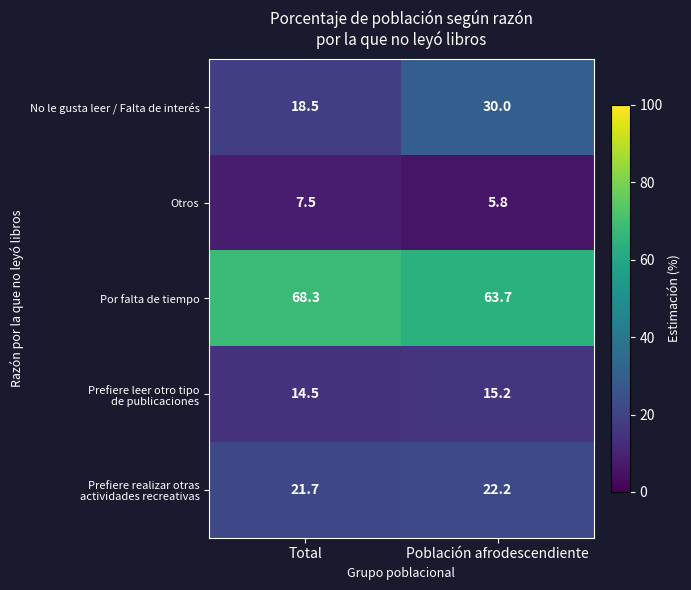

Which series has the largest range (max minus min)?

No le gusta leer / Falta de interés